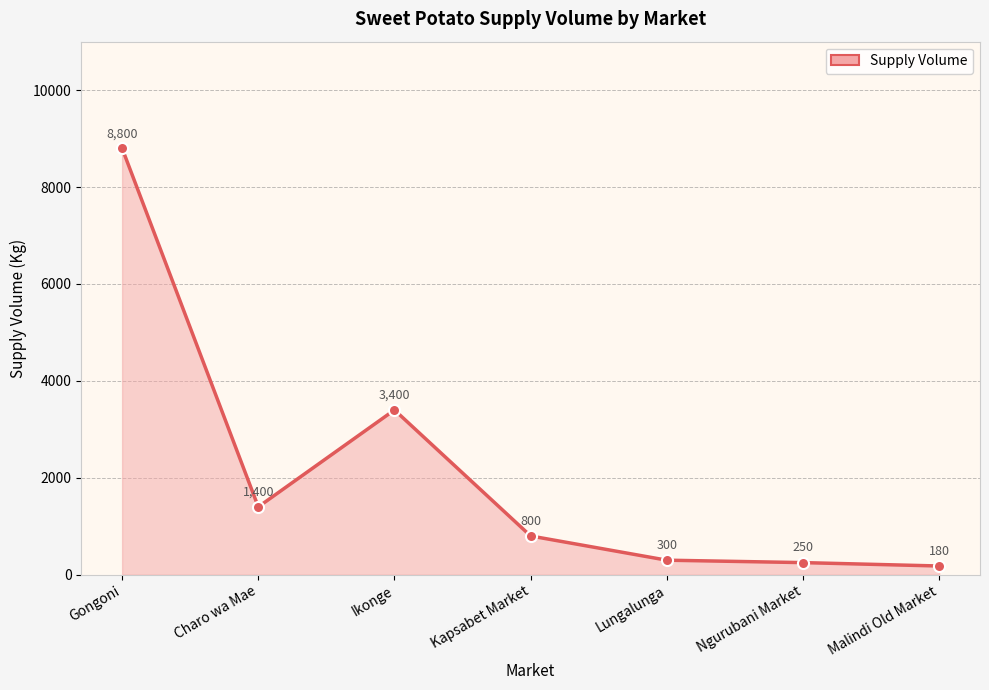

At which label is the value closest to 4490?

Ikonge